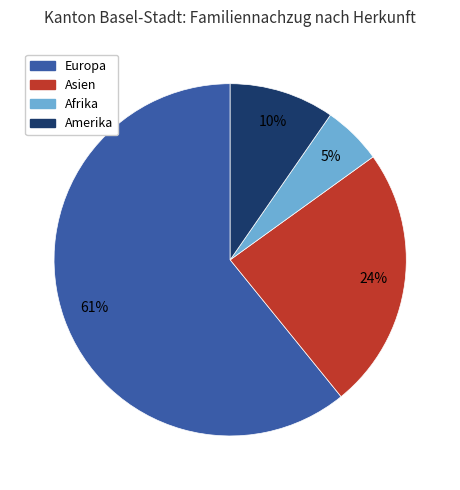

Is the sum of Asien and Amerika greater than half?

No